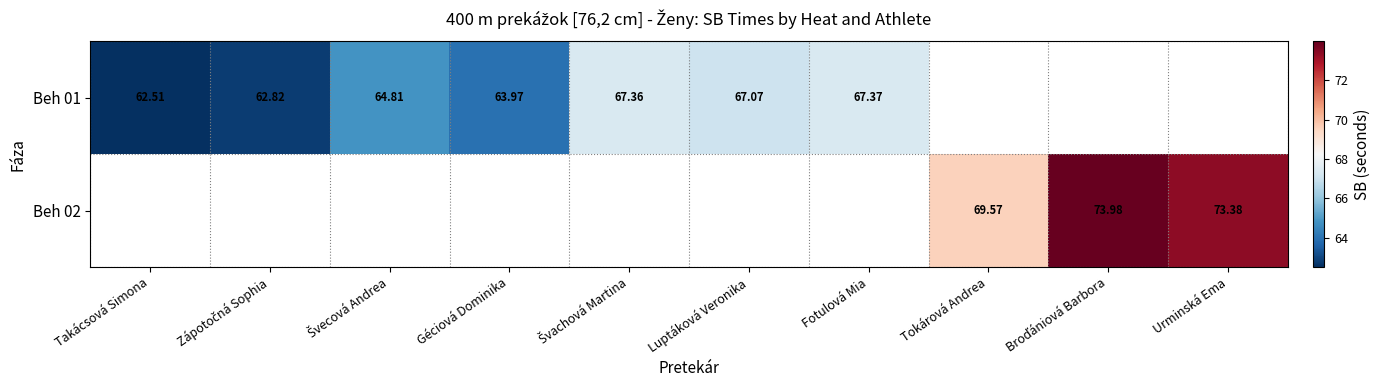

Which category has the lowest value across all series?

Takácsová Simona